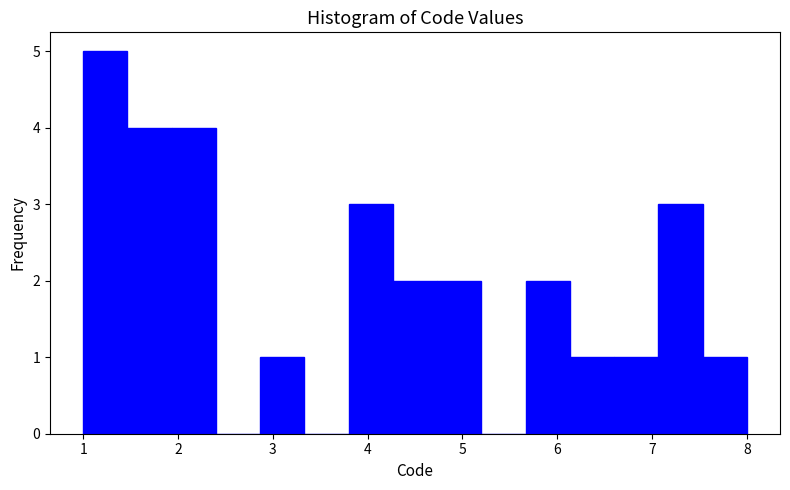

How tall is the bar that spans 1.5 to 1.9 on the x-axis? Neither the bar edges nor the heights are printed on the chart, so give them approximately, as read against the axes.

4